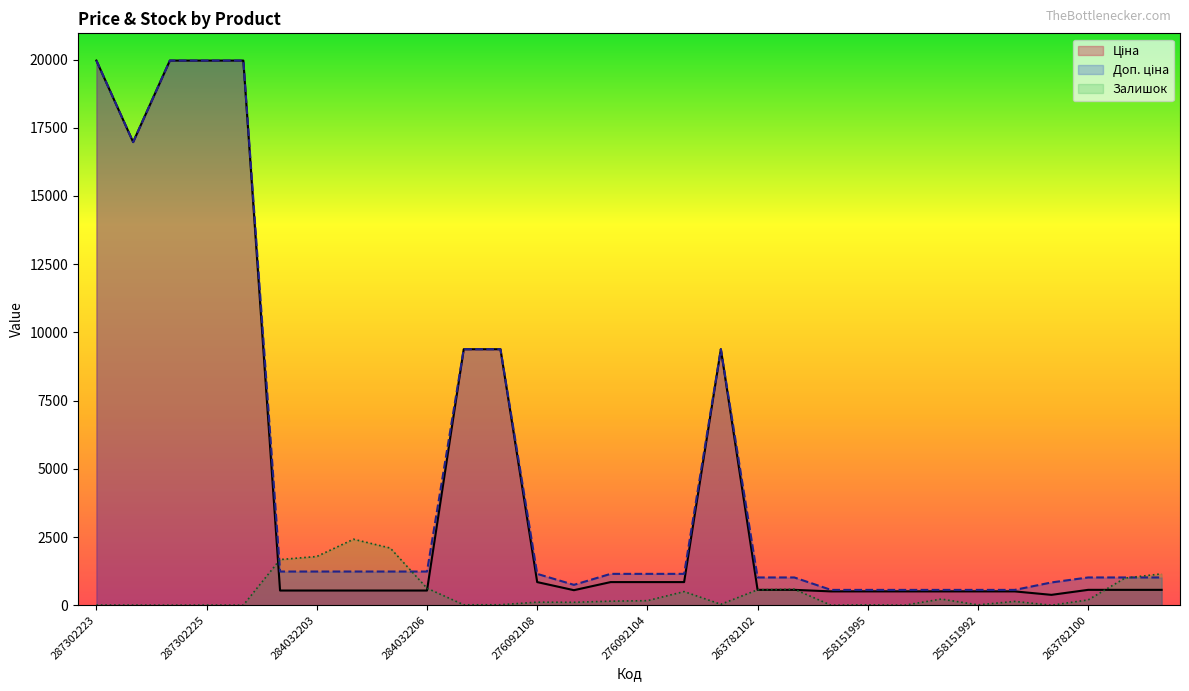

True or false: Ціна has a value of 848.4 at 276092105.

True